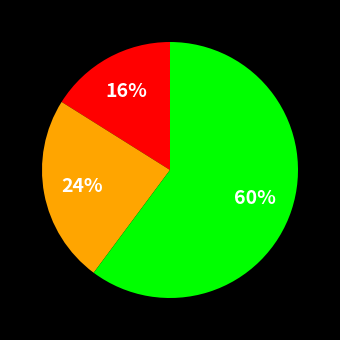

To the nearest percent, what is the average slice percentage?

33%